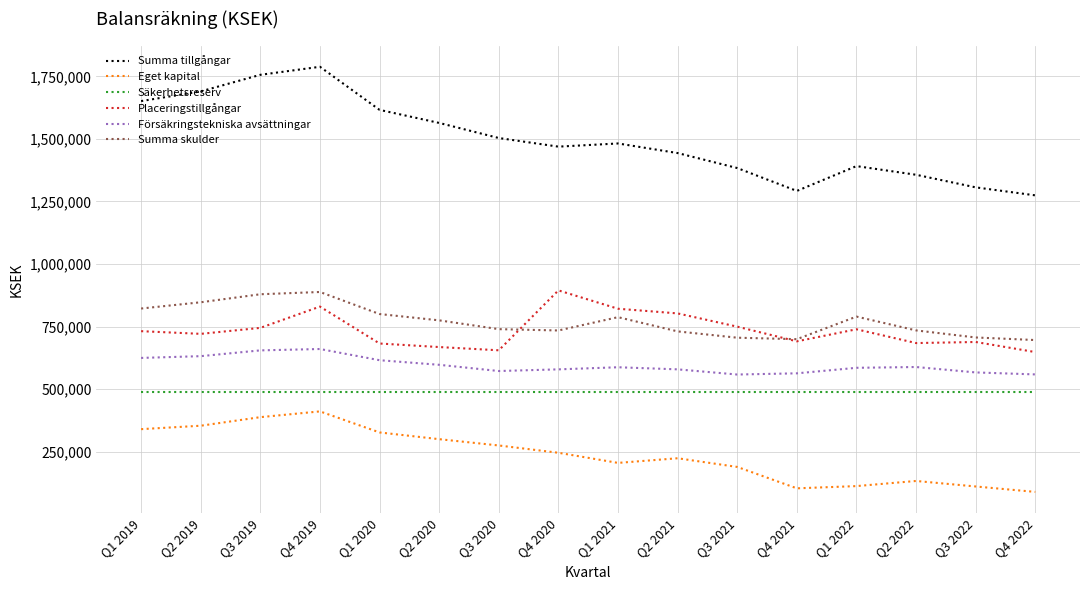

What is the difference between the maximum and minimum values in the Eget kapital series?

321603